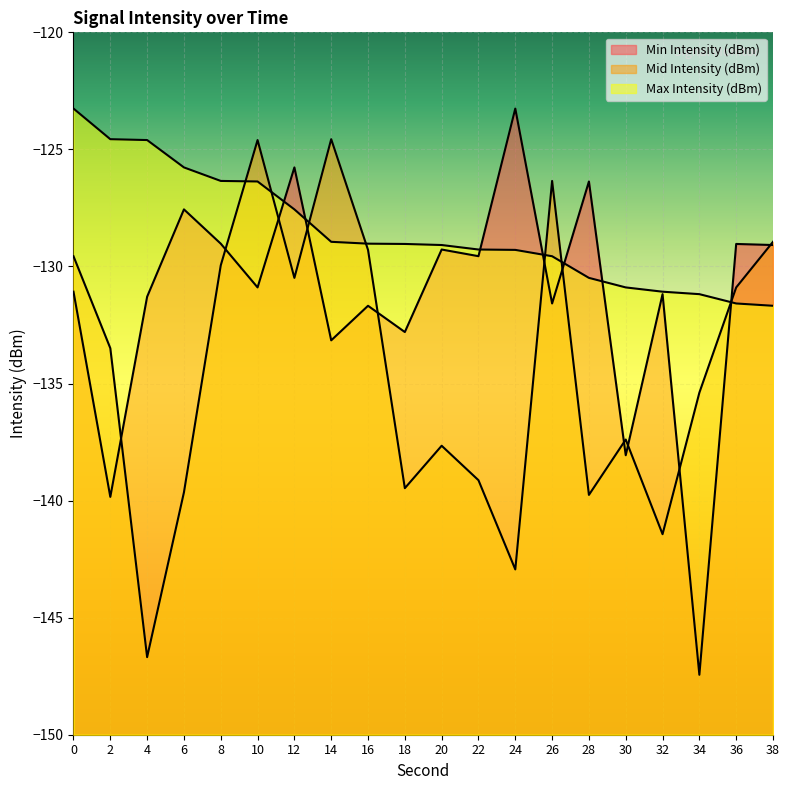

Which category has the lowest value in the Min Intensity (dBm) series?

34